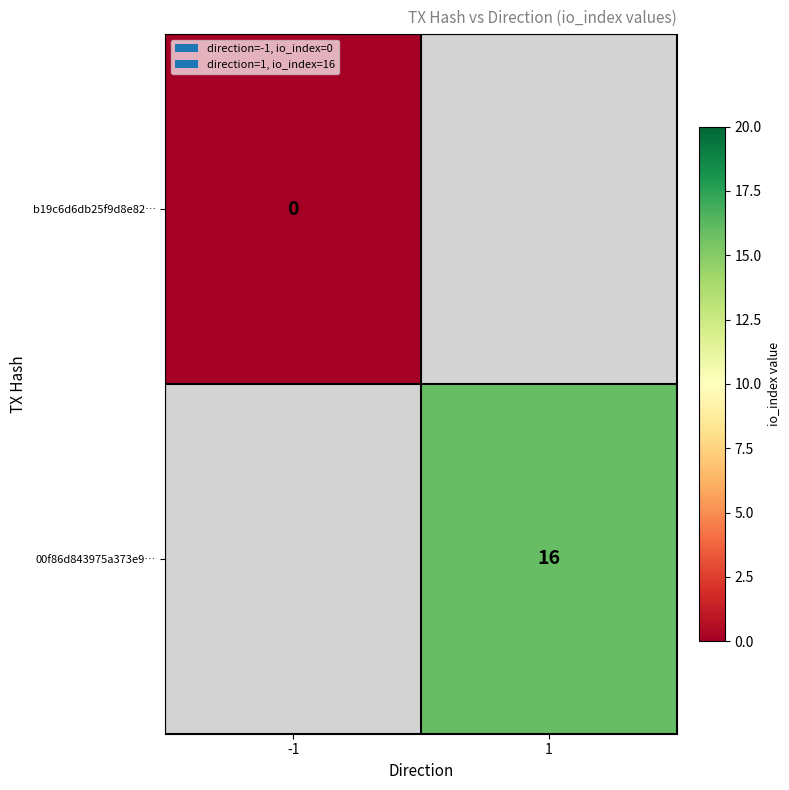

List the labels in order of b19c6d6db25f9d8e82… value, smallest first.

-1, 1